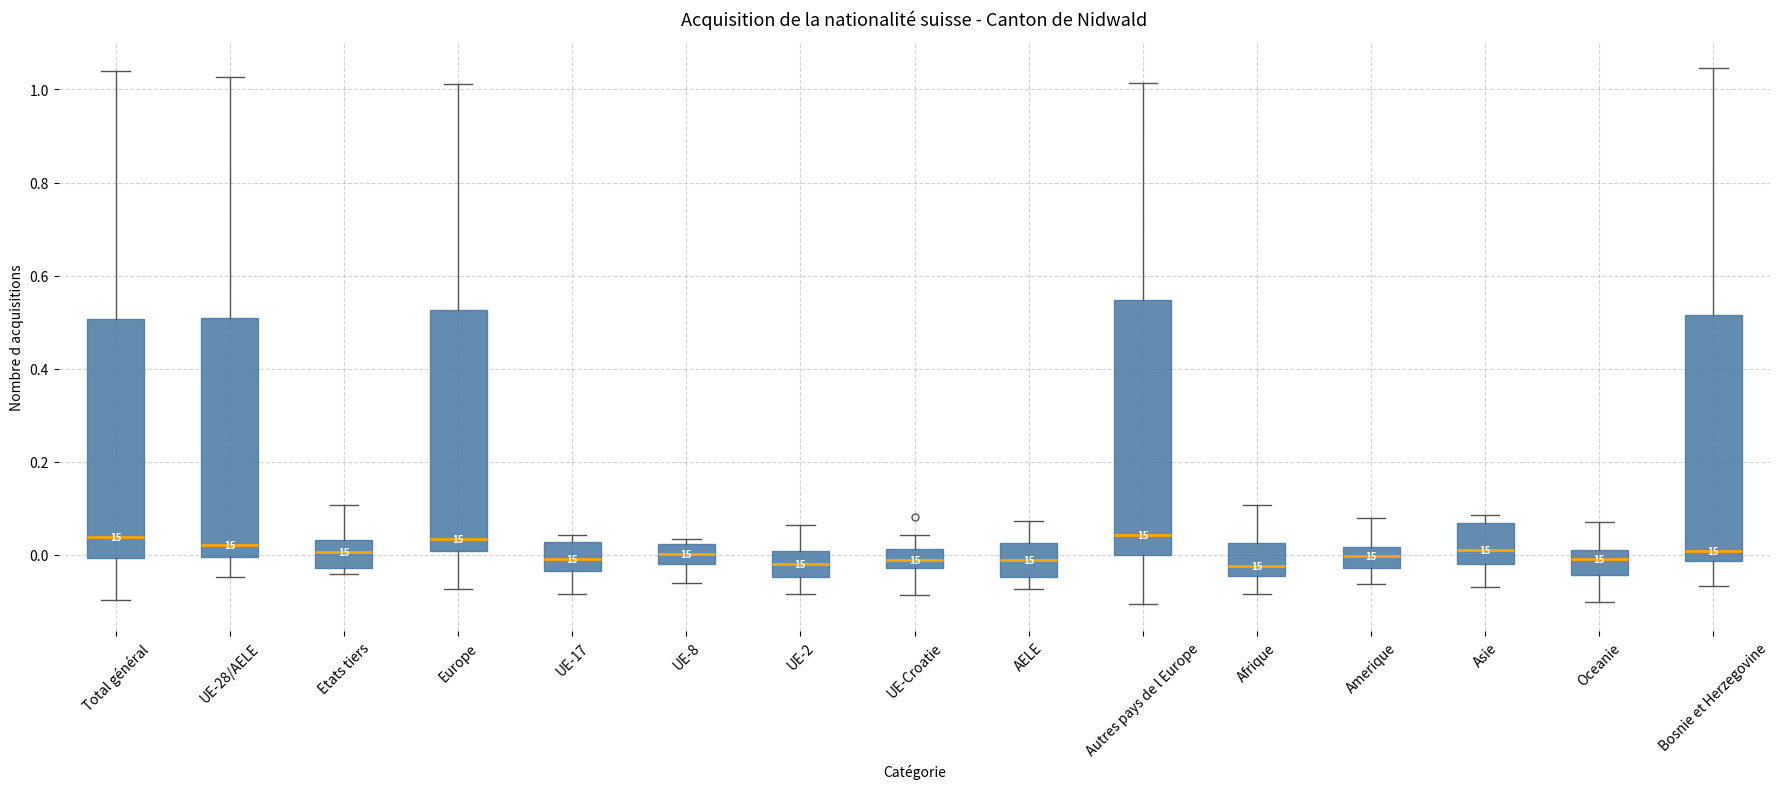

Reading left to right, transcribe this box plot: for each box, give where its median line is, the range the box spans, and where its two whiskers end, as read against the y-axis. The values are not printed on the chart, so give them approximately, as read against the axis.

Total général: median 0.04, box 0.00 to 0.50, whiskers -0.10 to 1.04
UE-28/AELE: median 0.02, box 0.00 to 0.50, whiskers -0.04 to 1.02
Etats tiers: median 0.00, box -0.02 to 0.04, whiskers -0.04 to 0.10
Europe: median 0.04, box 0.00 to 0.52, whiskers -0.08 to 1.02
UE-17: median 0.00, box -0.04 to 0.02, whiskers -0.08 to 0.04
UE-8: median 0.00, box -0.02 to 0.02, whiskers -0.06 to 0.04
UE-2: median -0.02, box -0.04 to 0.00, whiskers -0.08 to 0.06
UE-Croatie: median -0.02 (inside the box), box -0.02 to 0.02, whiskers -0.08 to 0.04
AELE: median -0.02, box -0.04 to 0.02, whiskers -0.08 to 0.08
Autres pays de l Europe: median 0.04, box 0.00 to 0.54, whiskers -0.10 to 1.02
Afrique: median -0.02, box -0.04 to 0.02, whiskers -0.08 to 0.10
Amerique: median 0.00, box -0.02 to 0.02, whiskers -0.06 to 0.08
Asie: median 0.02, box -0.02 to 0.06, whiskers -0.06 to 0.08
Oceanie: median 0.00, box -0.04 to 0.02, whiskers -0.10 to 0.08
Bosnie et Herzegovine: median 0.00, box -0.02 to 0.52, whiskers -0.06 to 1.04